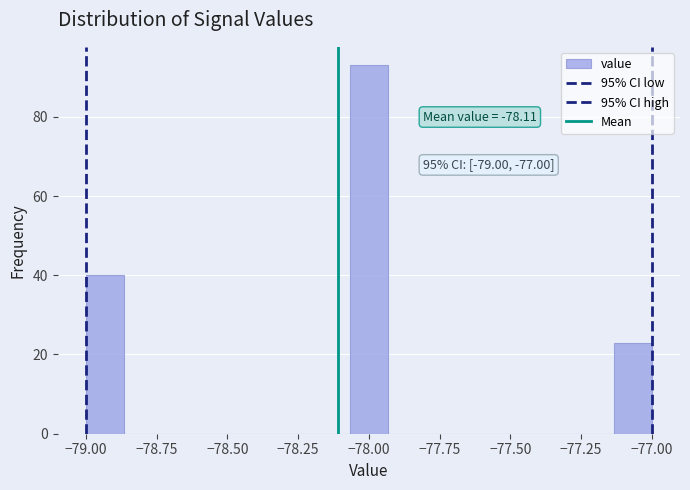

Read against the x-axis, roughly where is the centre of the tallest bar?

-78.00